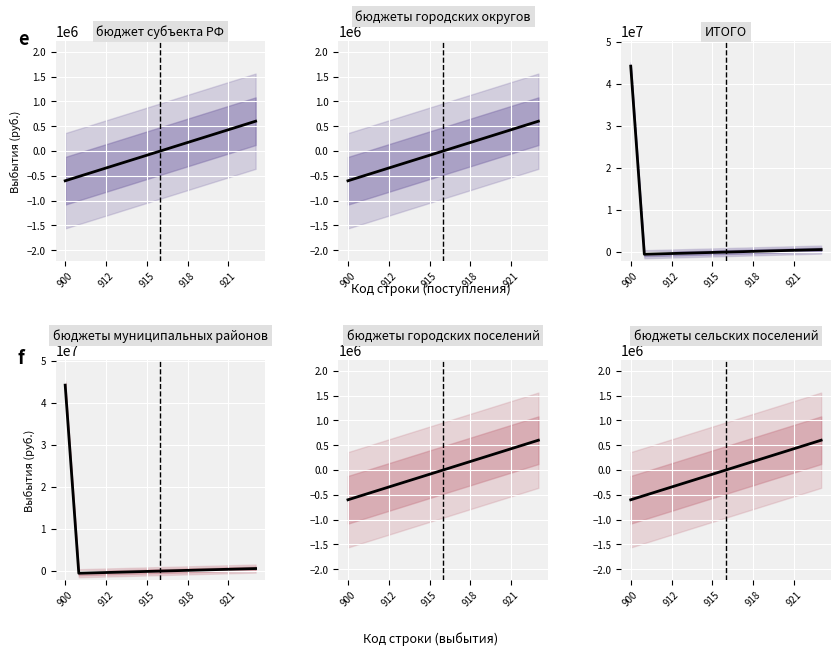

What is the approximate value of бюджеты городских округов at 8?

85714.3